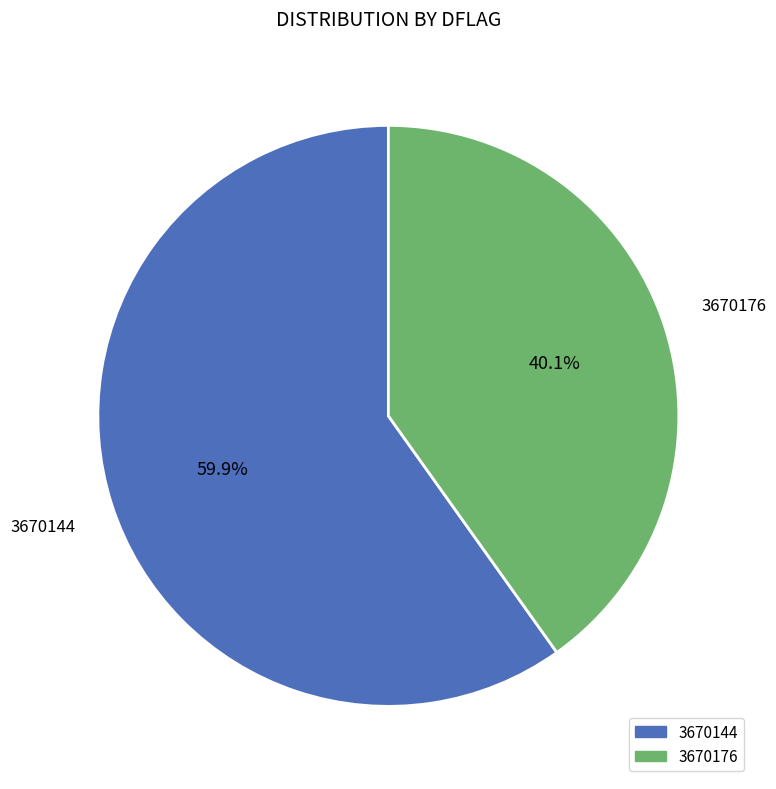

What percentage is NOT represented by 3670176?

59.9%